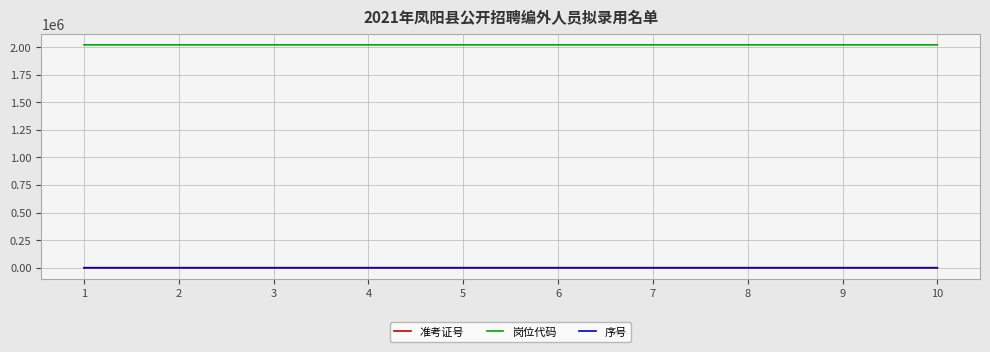

Read the 岗位代码 value at 6.

2021005